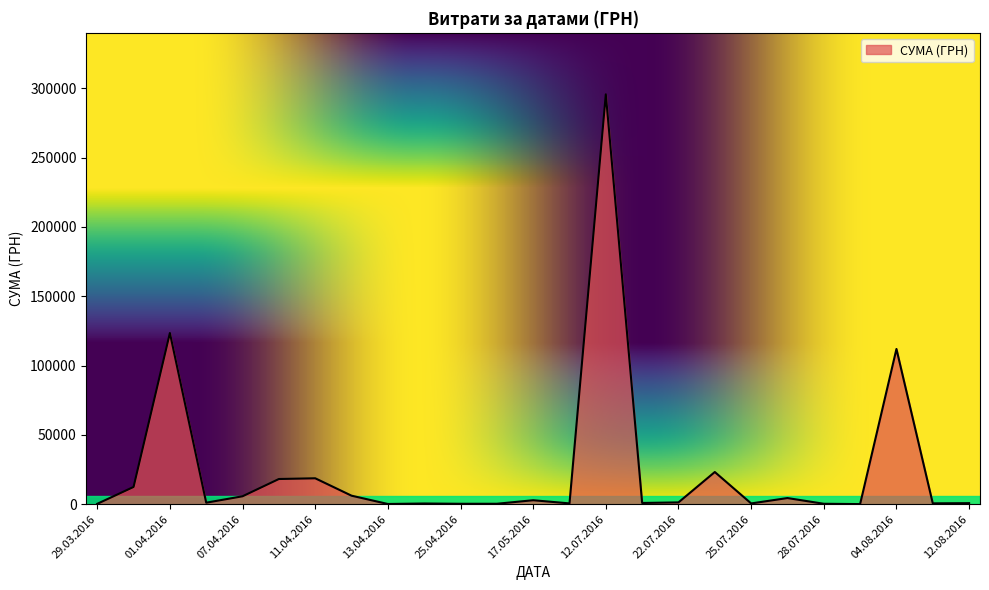

How many lines are shown in the chart?

1